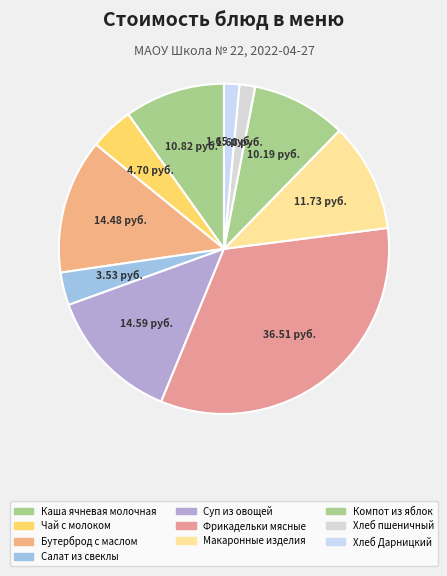

What is the change in value from Бутерброд с маслом to Суп из овощей?

+0.1